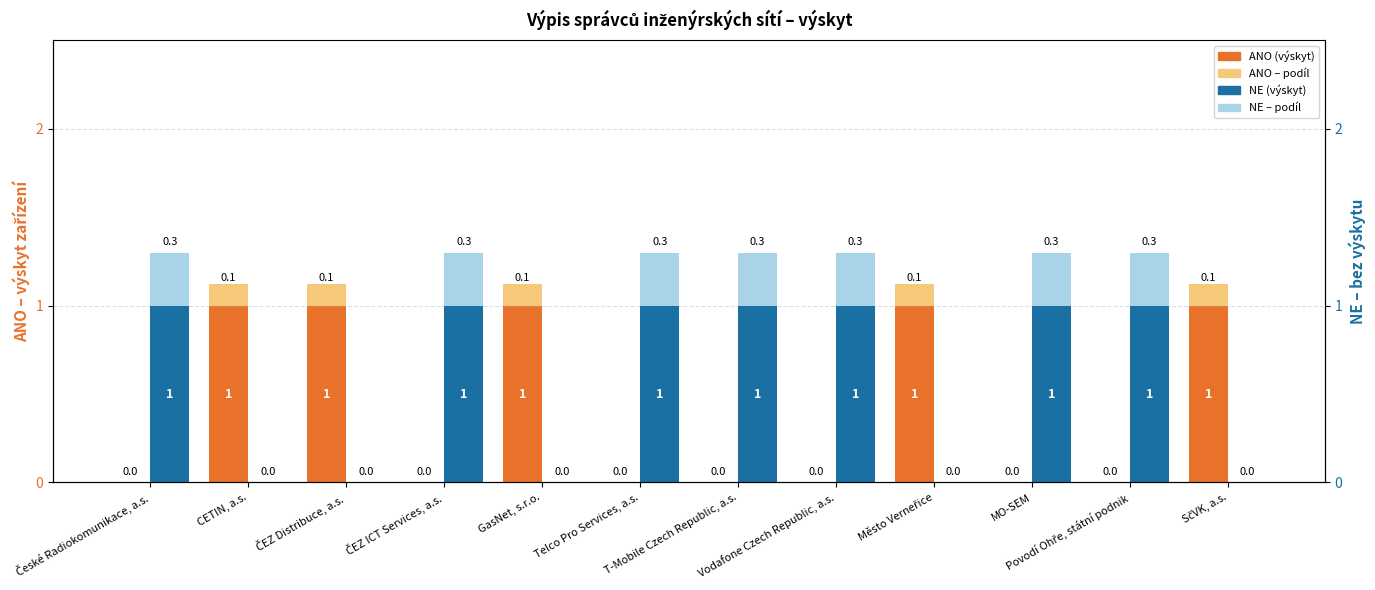

The ANO – podíl series shows -0.0 at České Radiokomunikace, a.s.. True or false?

False